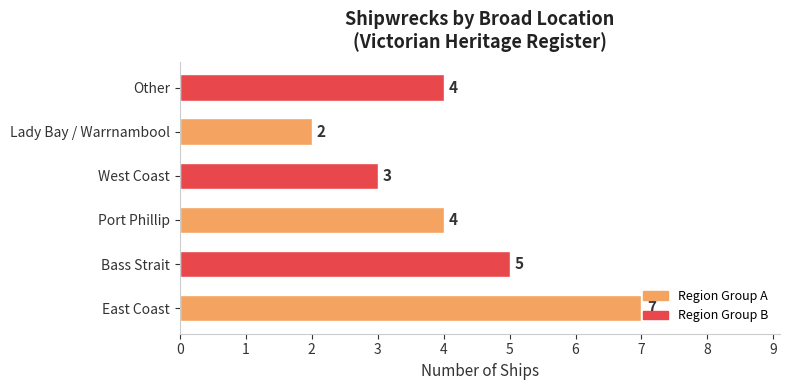

Is it true that the value at Port Phillip is 4?

True